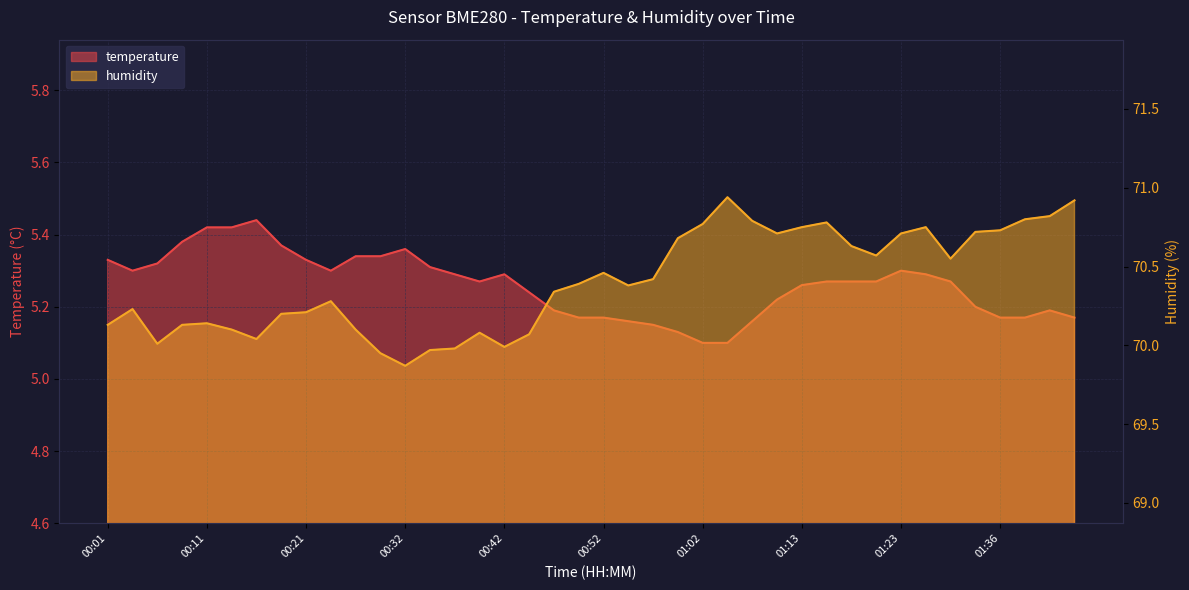

What is the label of the 16th point from the left?

00:39